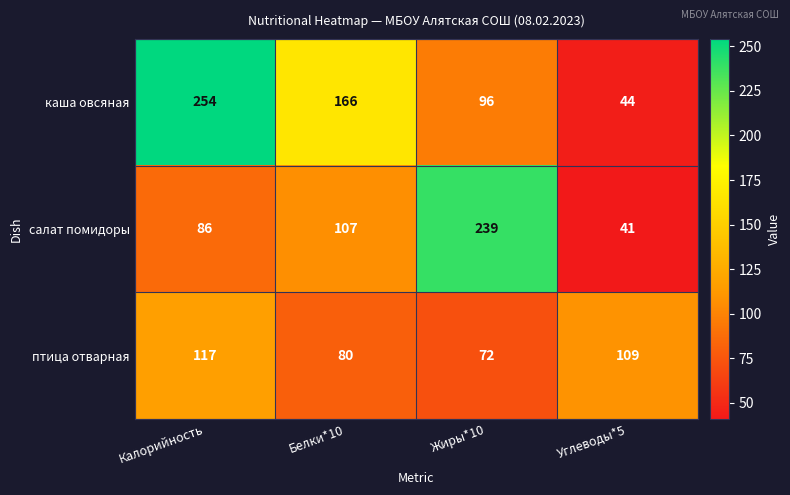

How many categories are shown in the chart?

4